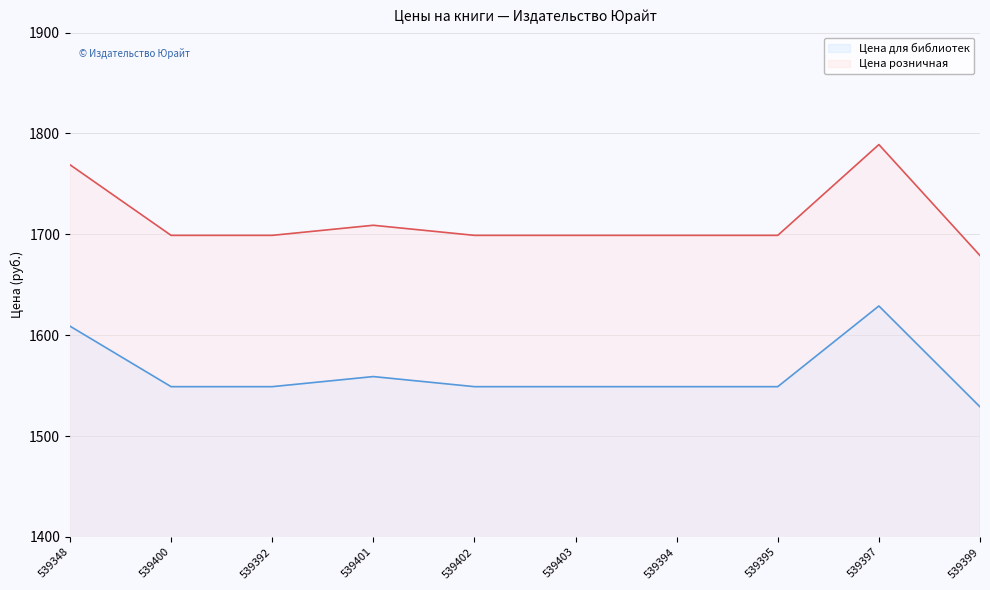

What is the minimum value for Цена розничная (линия)?

1679